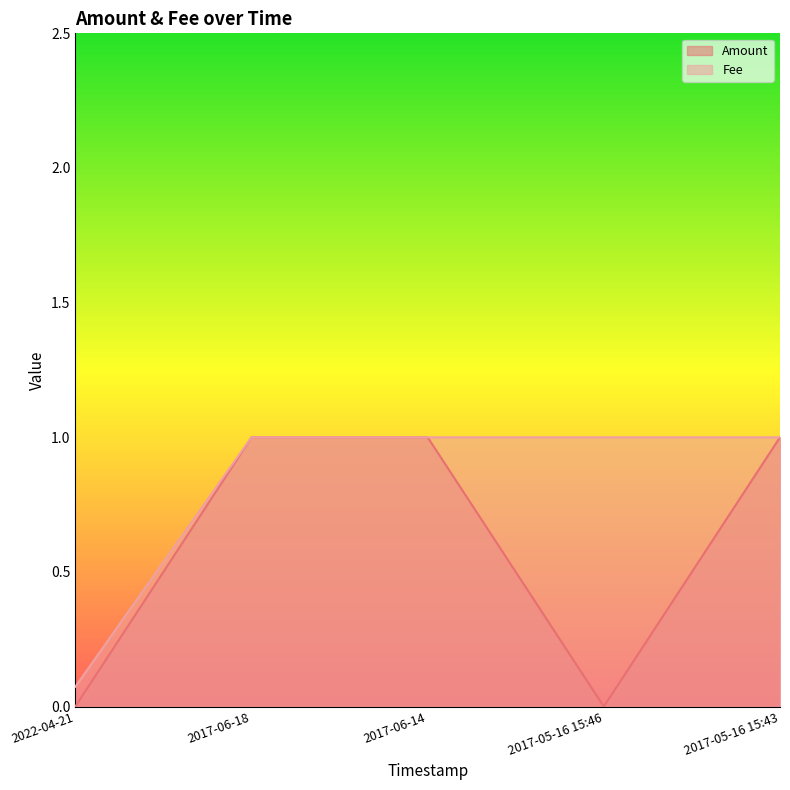

Reading left to right, what are all the values shown in this chart?

Amount: 0.0	1.0	1.0	0.0	1.0
Fee: 0.1	1.0	1.0	1.0	1.0